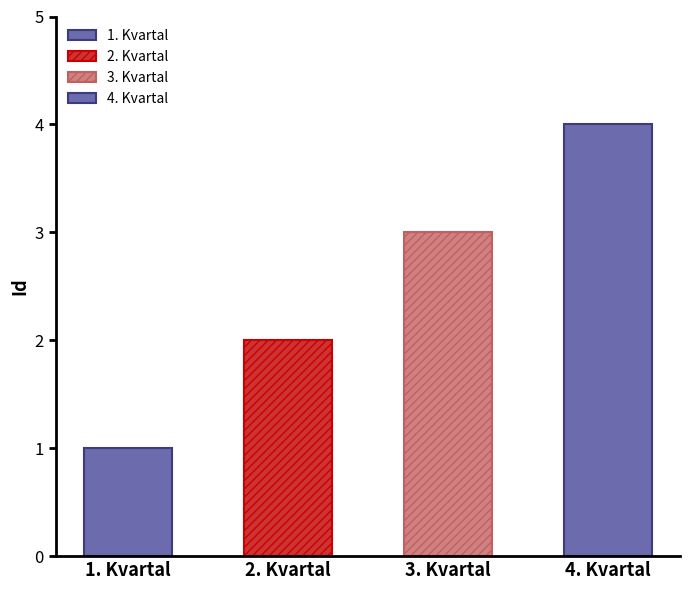

Rank the categories by value from highest to lowest.

4. Kvartal, 3. Kvartal, 2. Kvartal, 1. Kvartal